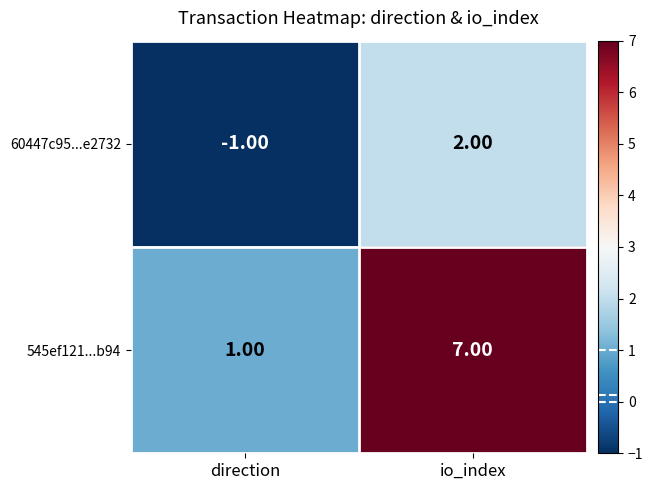

Rank the series at io_index from highest to lowest value.

545ef121...b94, 60447c95...e2732